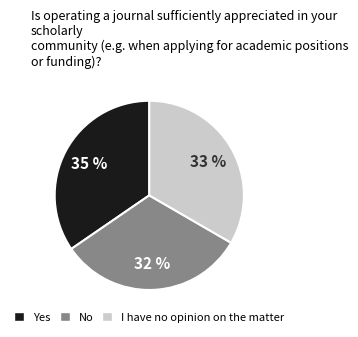

Does any single category account for the majority?

No